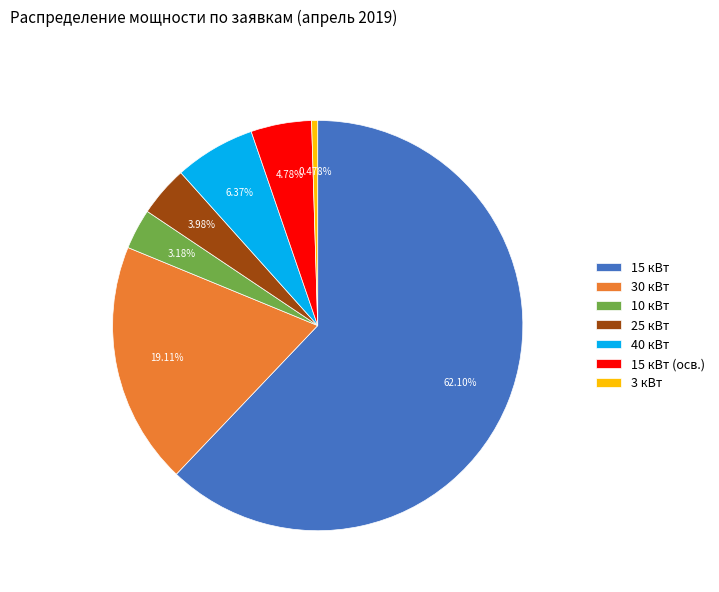

Rank the categories by value from highest to lowest.

15 кВт, 30 кВт, 40 кВт, 15 кВт (осв.), 25 кВт, 10 кВт, 3 кВт